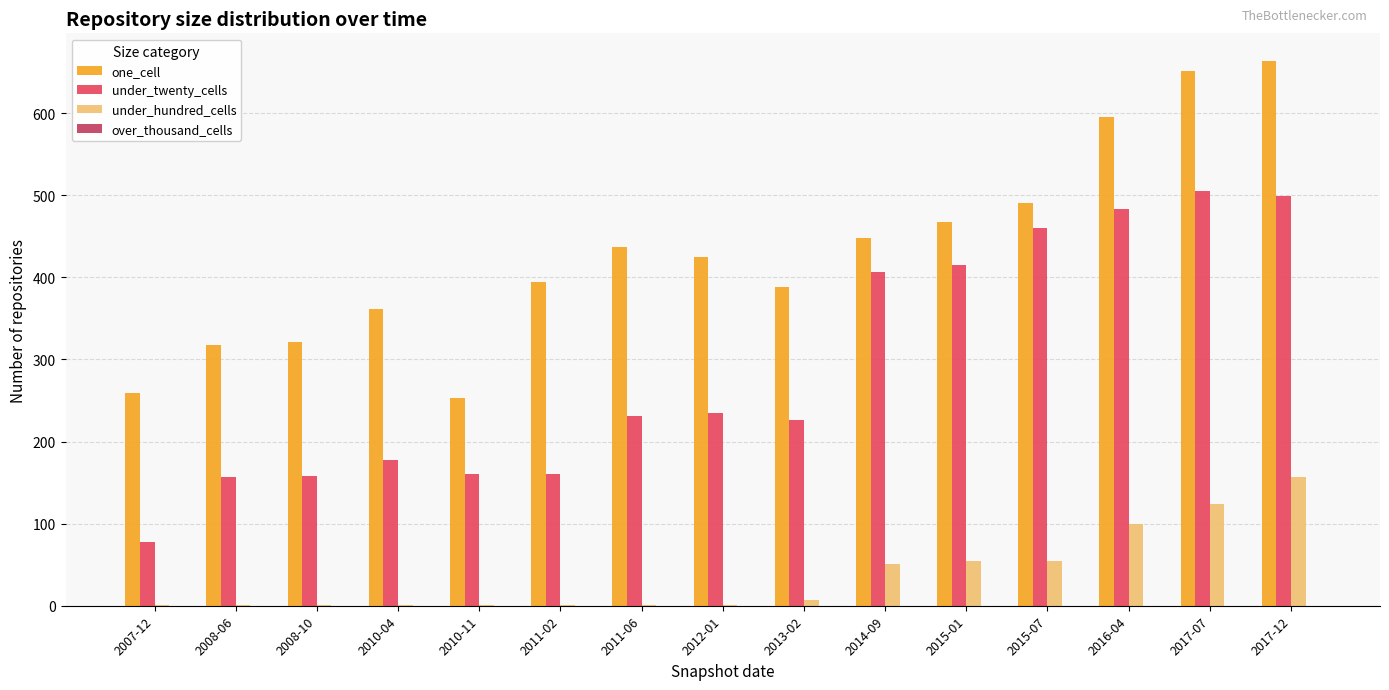

What is the average value of the one_cell series?

431